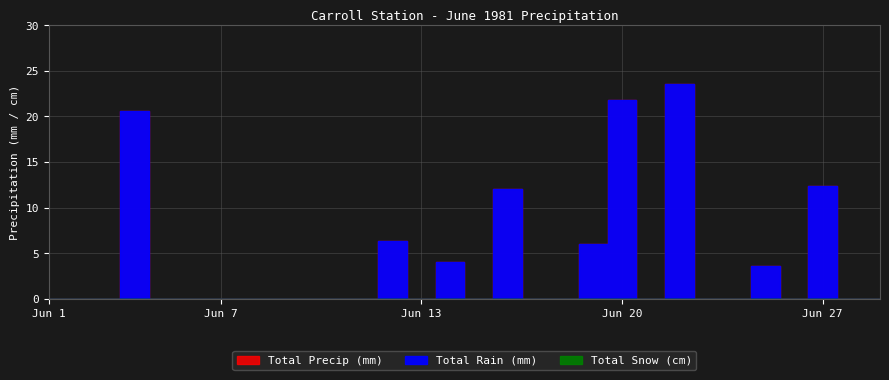

Reading right to left, extract all data points from this chart.

Total Rain (mm): 1981-06-30=0.0	1981-06-29=0.0	1981-06-28=12.4	1981-06-27=0.0	1981-06-26=3.6	1981-06-25=0.0	1981-06-24=0.0	1981-06-23=23.6	1981-06-22=0.0	1981-06-21=21.8	1981-06-20=6.0	1981-06-19=0.0	1981-06-18=0.0	1981-06-17=12.0	1981-06-16=0.0	1981-06-15=4.0	1981-06-14=0.0	1981-06-13=6.4	1981-06-12=0.0	1981-06-11=0.0	1981-06-10=0.0	1981-06-09=0.0	1981-06-08=0.0	1981-06-07=0.0	1981-06-06=0.0	1981-06-05=0.0	1981-06-04=20.6	1981-06-03=0.0	1981-06-02=0.0	1981-06-01=0.0
Total Precip (mm): 1981-06-30=0.0	1981-06-29=0.0	1981-06-28=12.4	1981-06-27=0.0	1981-06-26=3.6	1981-06-25=0.0	1981-06-24=0.0	1981-06-23=23.6	1981-06-22=0.0	1981-06-21=21.8	1981-06-20=6.0	1981-06-19=0.0	1981-06-18=0.0	1981-06-17=12.0	1981-06-16=0.0	1981-06-15=4.0	1981-06-14=0.0	1981-06-13=6.4	1981-06-12=0.0	1981-06-11=0.0	1981-06-10=0.0	1981-06-09=0.0	1981-06-08=0.0	1981-06-07=0.0	1981-06-06=0.0	1981-06-05=0.0	1981-06-04=20.6	1981-06-03=0.0	1981-06-02=0.0	1981-06-01=0.0
Total Snow (cm): 1981-06-30=0.0	1981-06-29=0.0	1981-06-28=0.0	1981-06-27=0.0	1981-06-26=0.0	1981-06-25=0.0	1981-06-24=0.0	1981-06-23=0.0	1981-06-22=0.0	1981-06-21=0.0	1981-06-20=0.0	1981-06-19=0.0	1981-06-18=0.0	1981-06-17=0.0	1981-06-16=0.0	1981-06-15=0.0	1981-06-14=0.0	1981-06-13=0.0	1981-06-12=0.0	1981-06-11=0.0	1981-06-10=0.0	1981-06-09=0.0	1981-06-08=0.0	1981-06-07=0.0	1981-06-06=0.0	1981-06-05=0.0	1981-06-04=0.0	1981-06-03=0.0	1981-06-02=0.0	1981-06-01=0.0